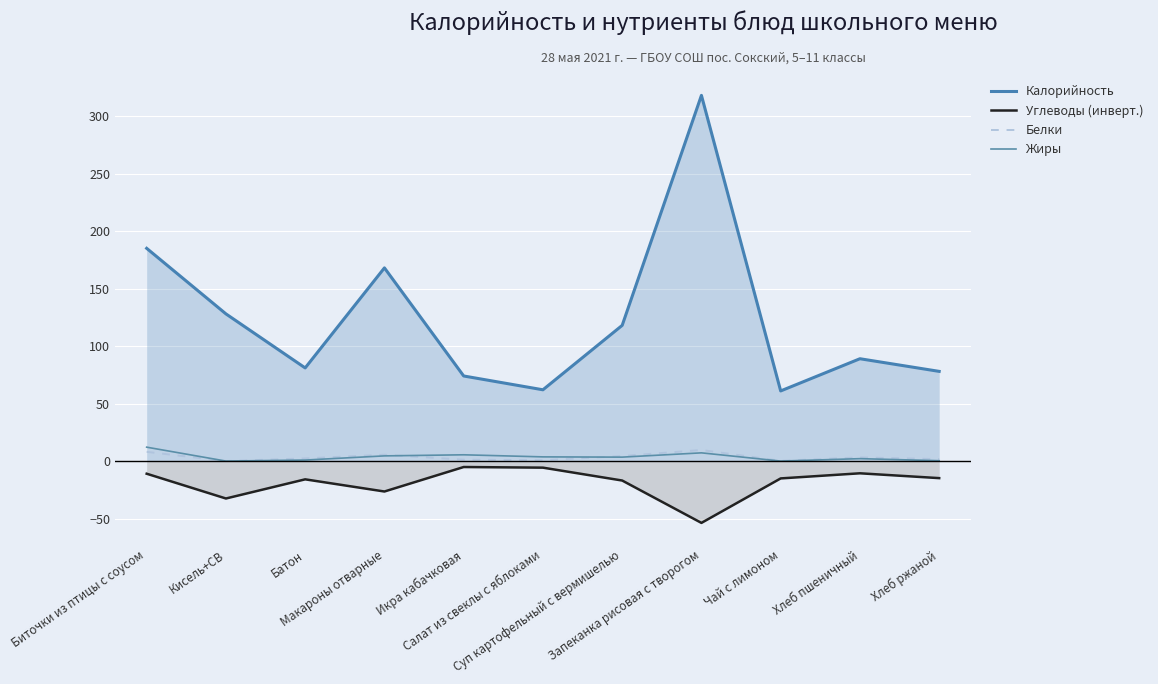

What is the average value of the Углеводы (инверт.) series?

-18.9